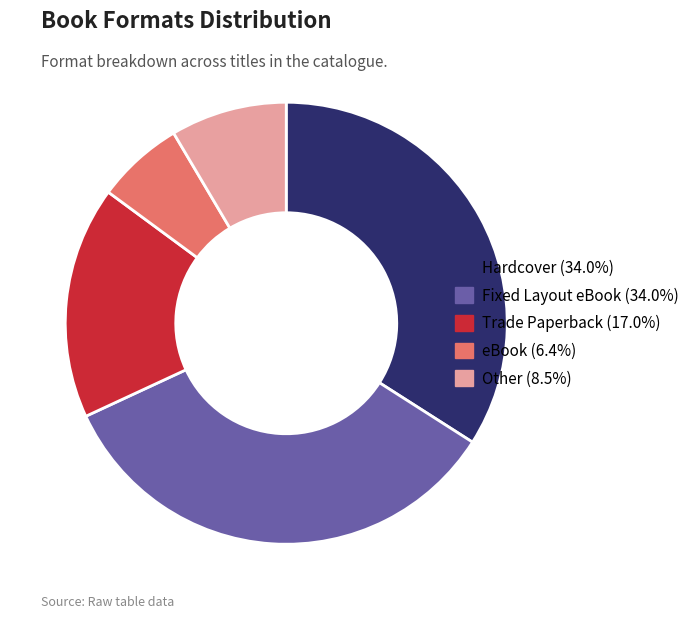

Between Other and Hardcover, which is larger?

Hardcover